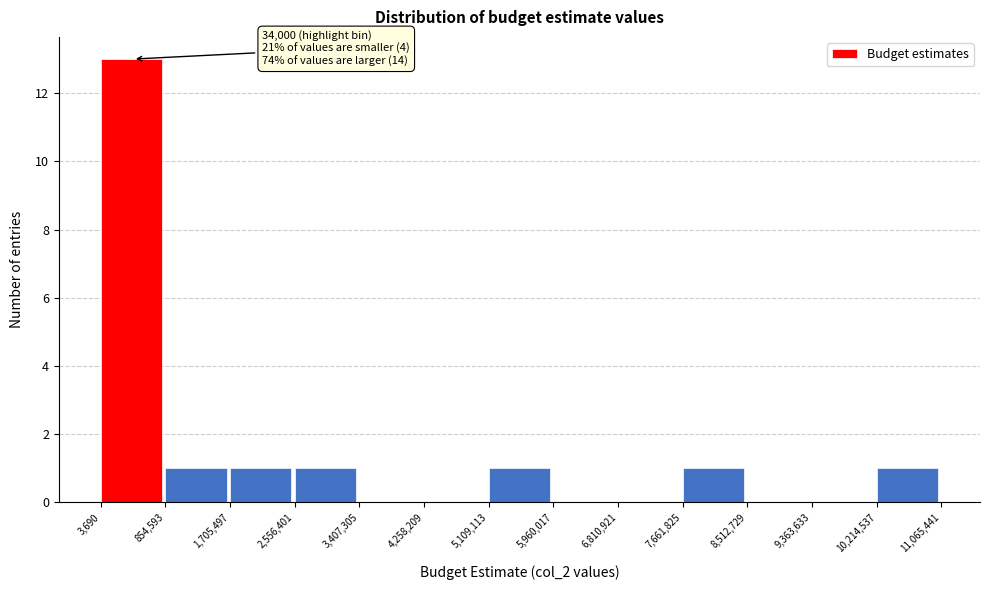

Which range on the x-axis has the tallest bar?

3,690 to 854,593